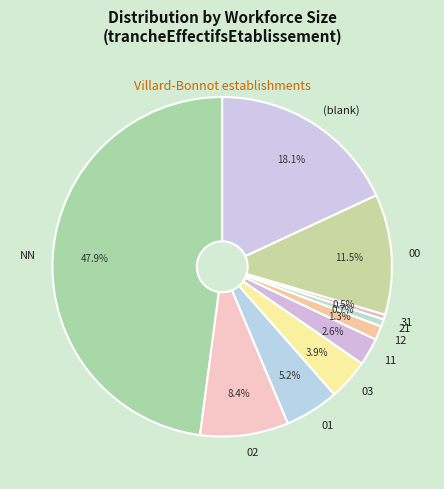

What percentage is the 02 slice, to the nearest percent?

8%